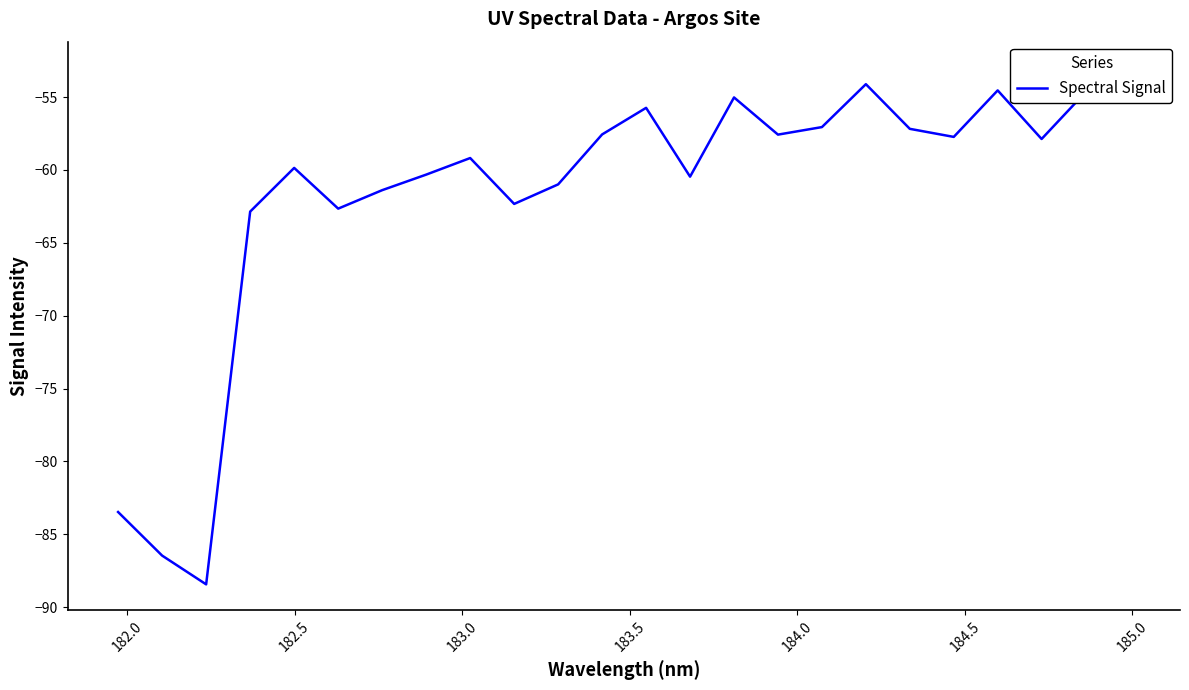

What is the value of the 18th point from the left?

-54.1